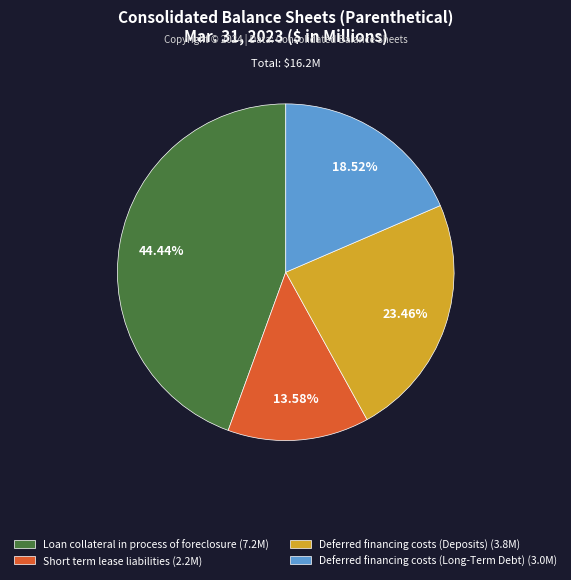

Is Deferred financing costs (Long-Term Debt) the majority of the pie?

No